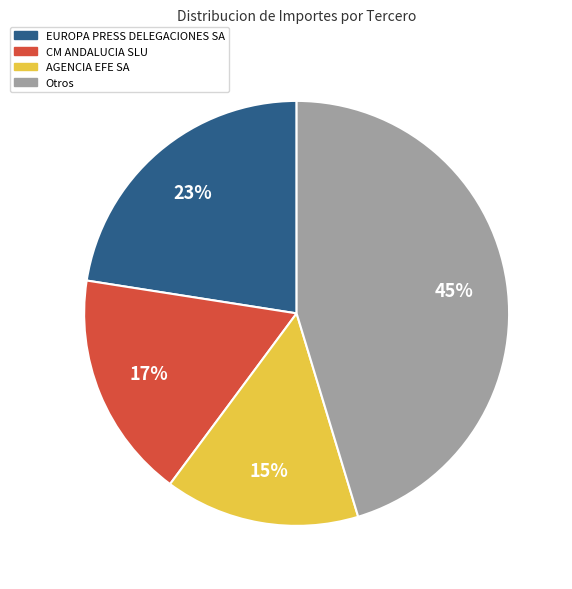

To the nearest percent, what is the difference between the largest and smallest slice percentages?

30%